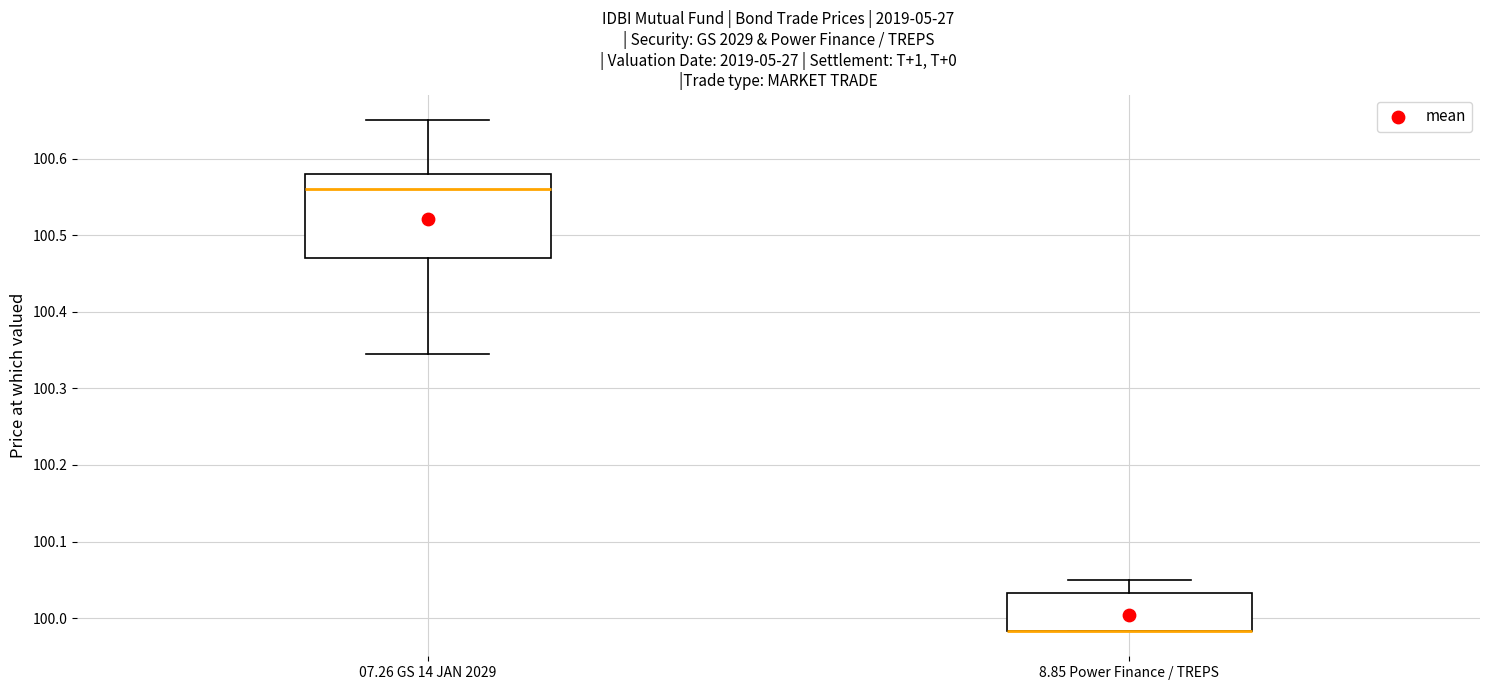

Reading left to right, transcribe this box plot: for each box, give where its median line is, the range the box spans, and where its two whiskers end, as read against the y-axis. The values are not printed on the chart, so give them approximately, as read against the axis.

07.26 GS 14 JAN 2029: median 100.56, box 100.47 to 100.58, whiskers 100.35 to 100.65
8.85 Power Finance / TREPS: median 99.98 (drawn on the box's lower edge), box 99.98 to 100.03, whiskers 99.98 to 100.05